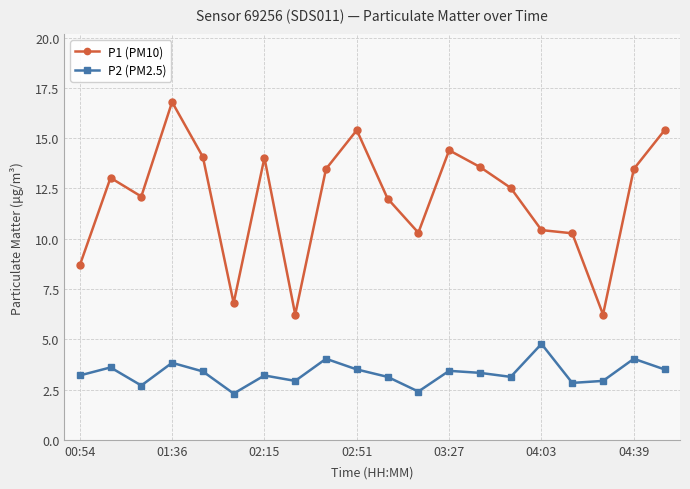

How many lines are shown in the chart?

2